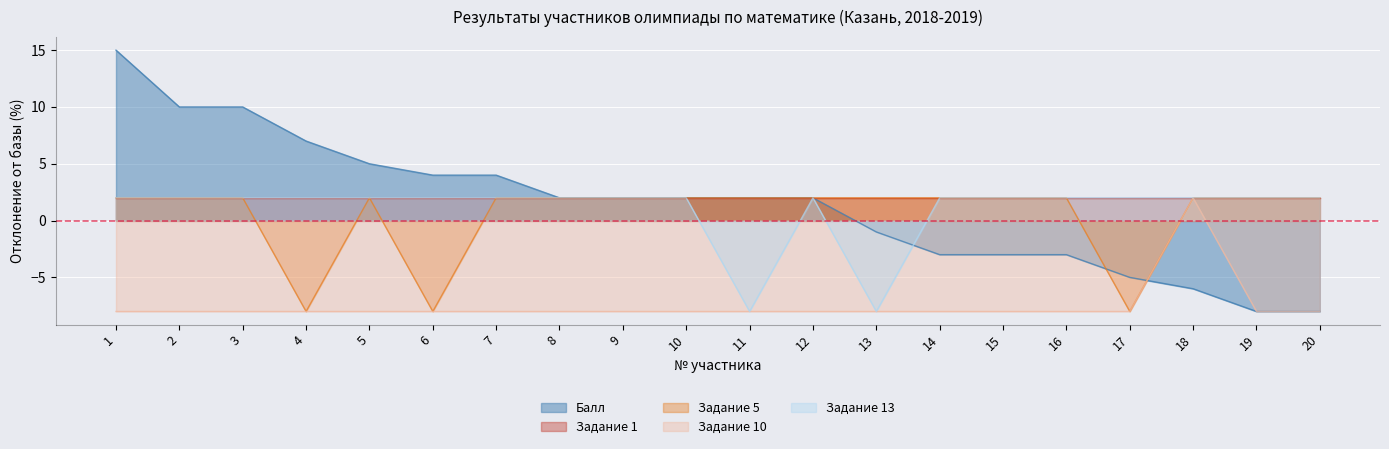

Does the chart display data point markers on the line(s)?

No